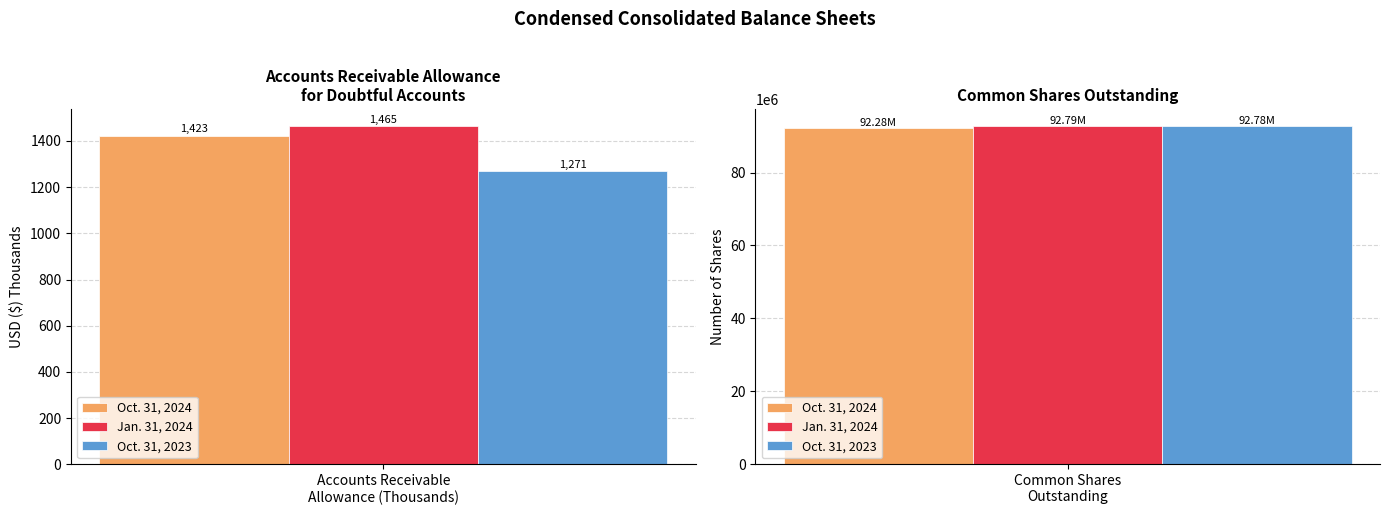

Count the Oct. 31, 2023 values in the range 1271 to 92784344.

2